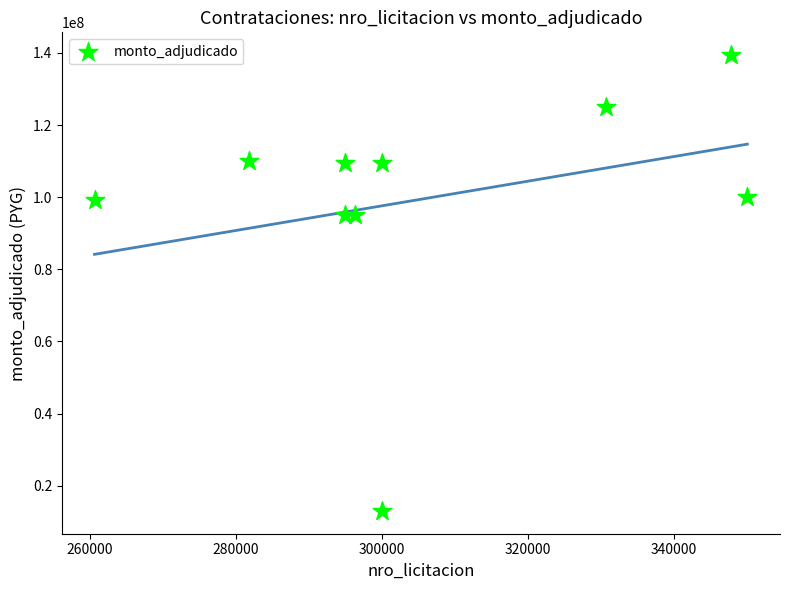

What is the average X value?

305687